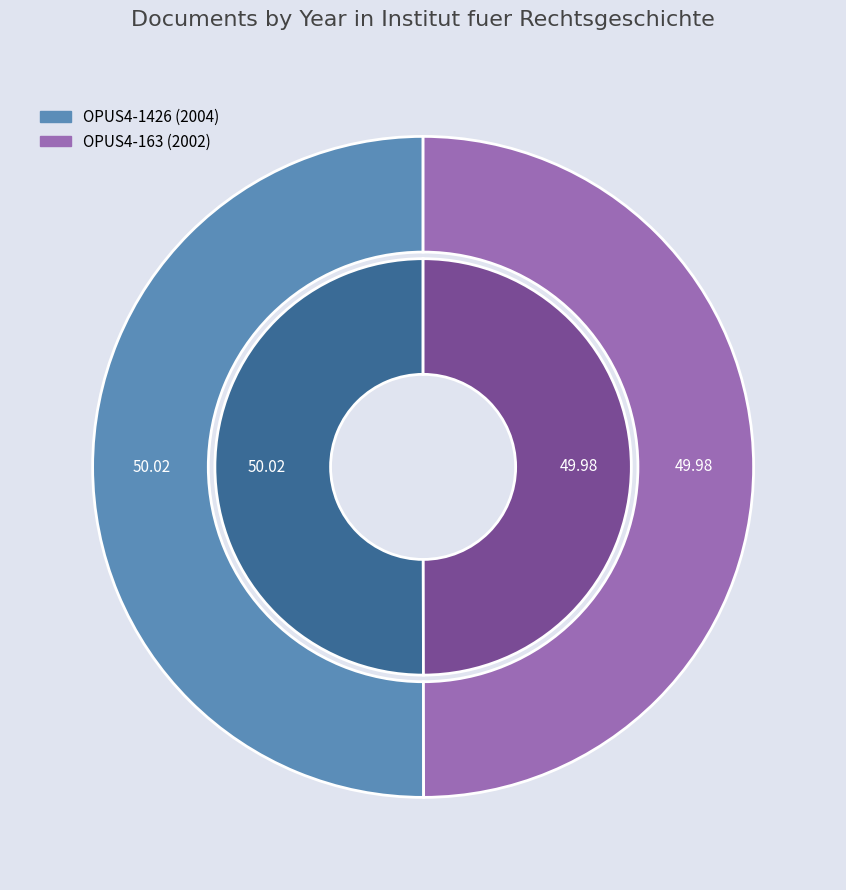

Is it true that OPUS4-1426 is 43% of the pie?

False